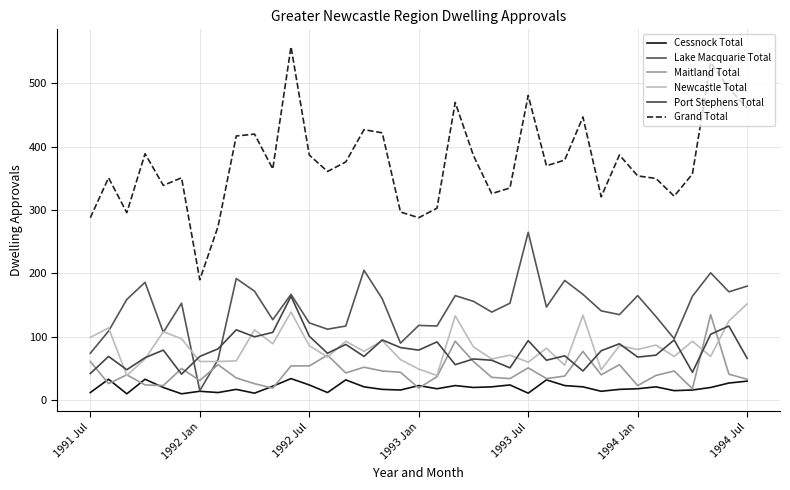

True or false: Lake Macquarie Total has more than 0 points higher than both neighbors.

True